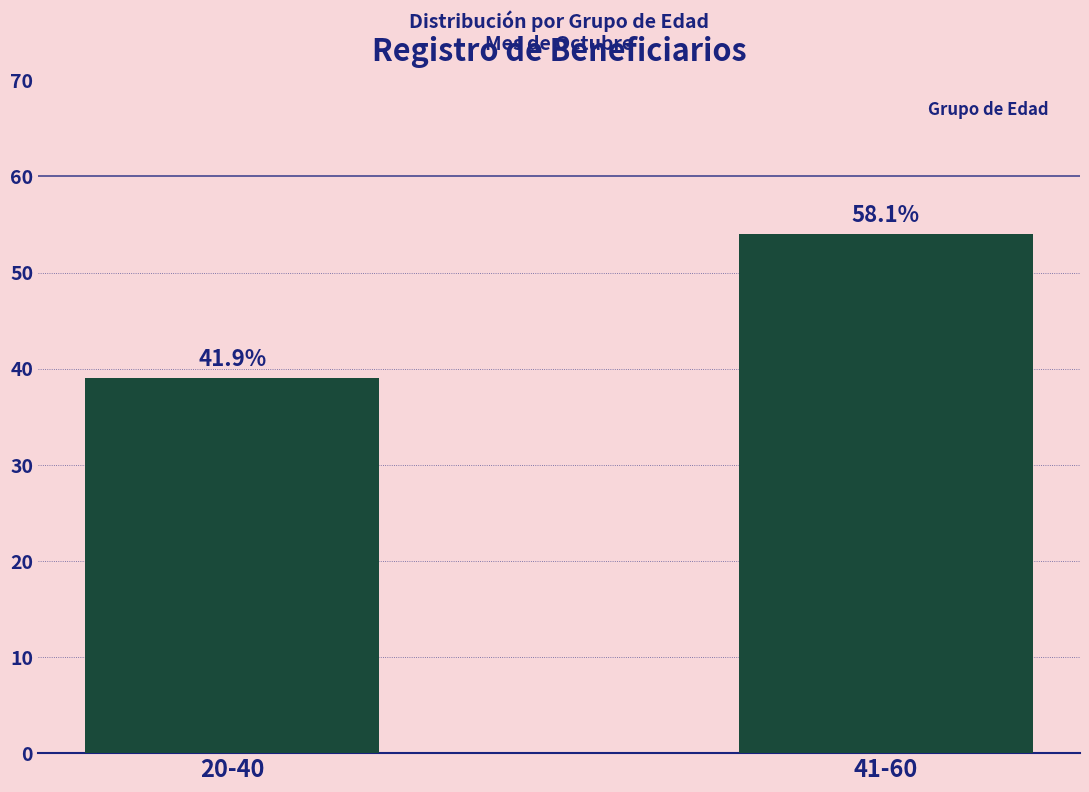

What position from the left is 20-40?

1